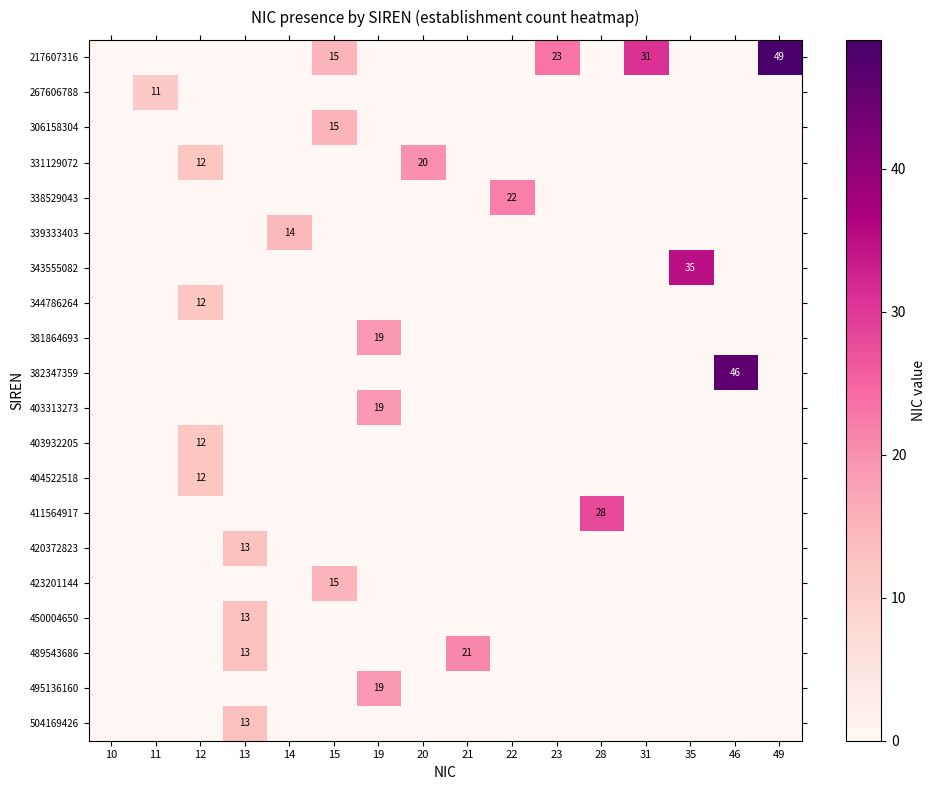

Is it true that 344786264 equals 4 at 12?

False